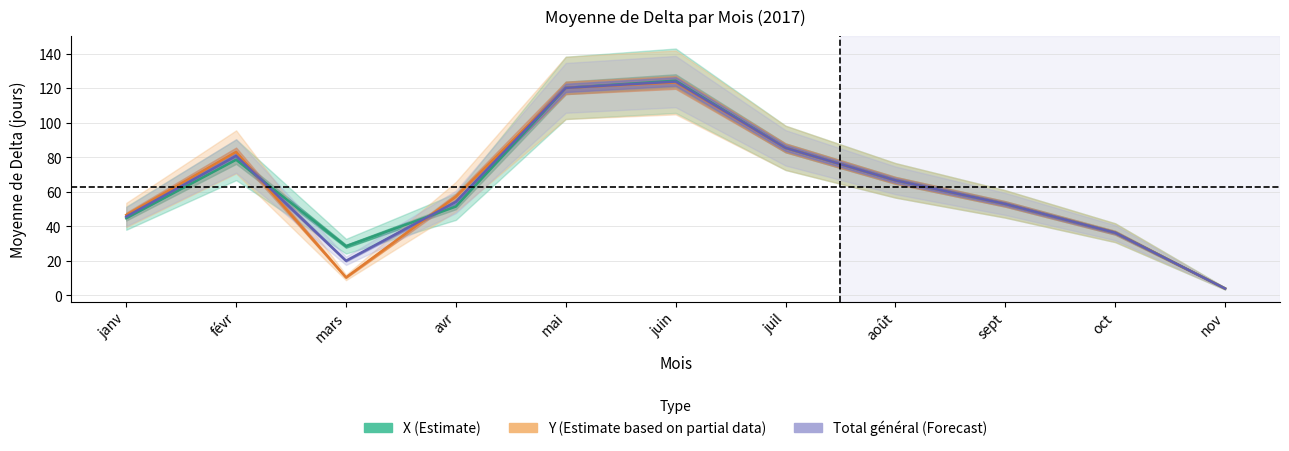

What is the difference between the maximum and minimum values in the X series?

120.4